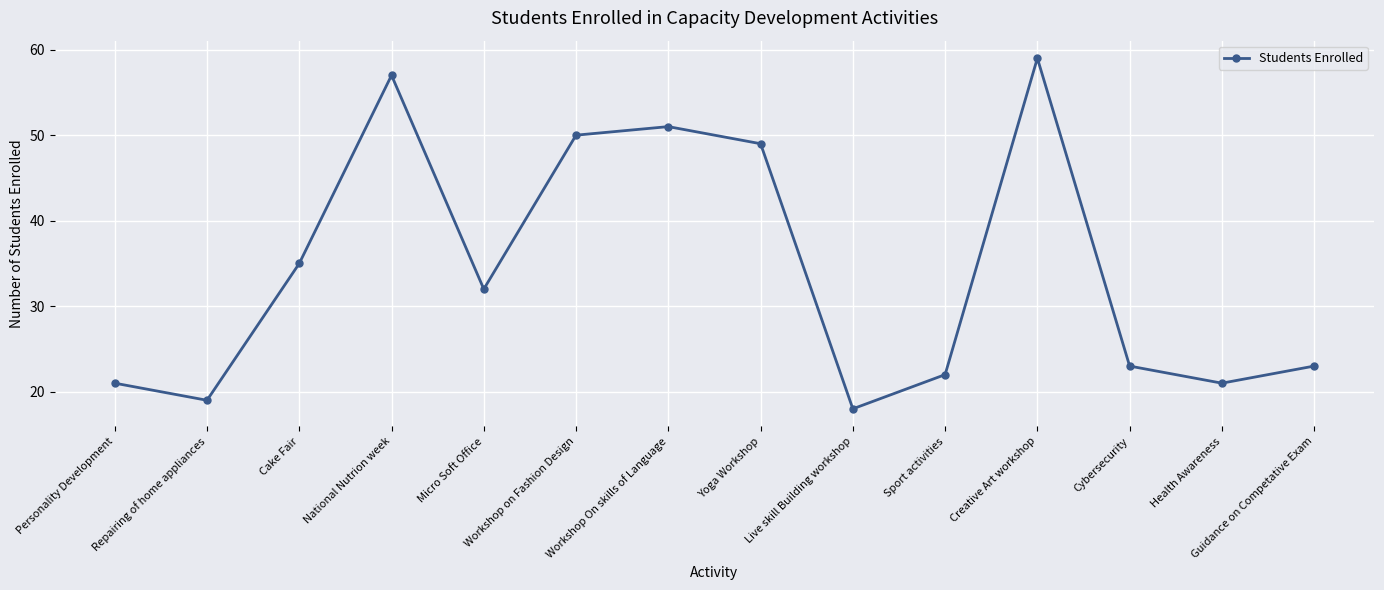

Where does the data first go above 32?

Cake Fair